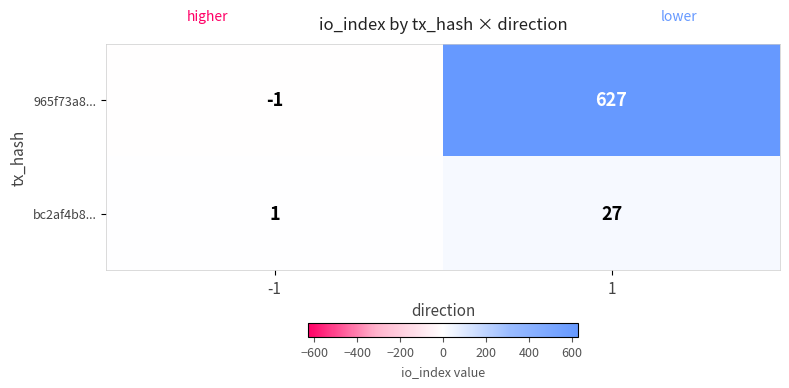

What is the smallest value displayed?

-1